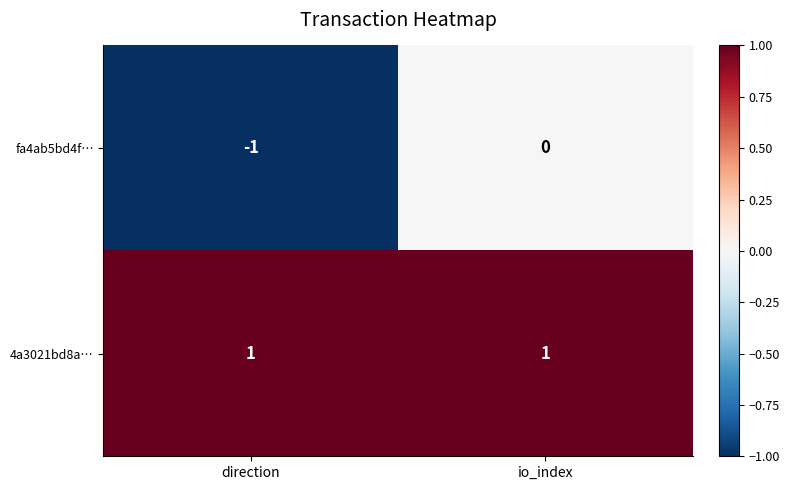

Which series has the largest range (max minus min)?

fa4ab5bd4f…